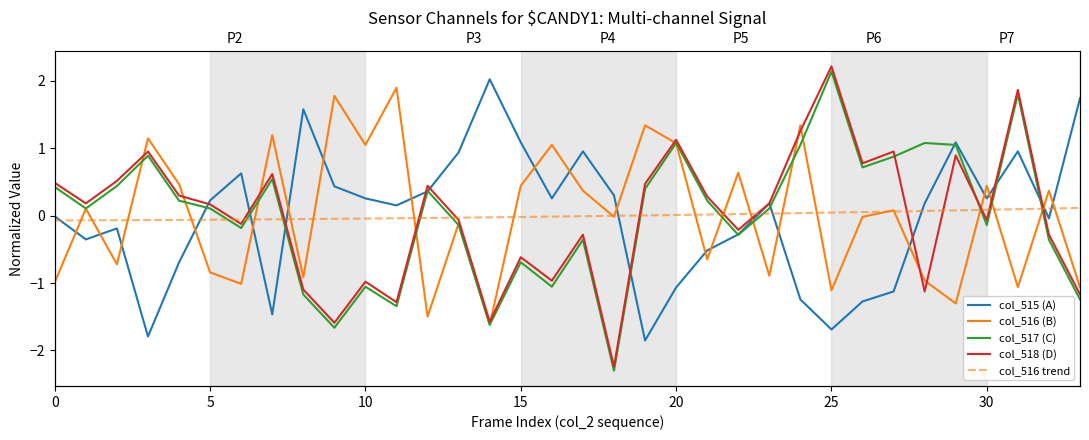

The value of col_516 (B) at 22 is 0.4. True or false?

False